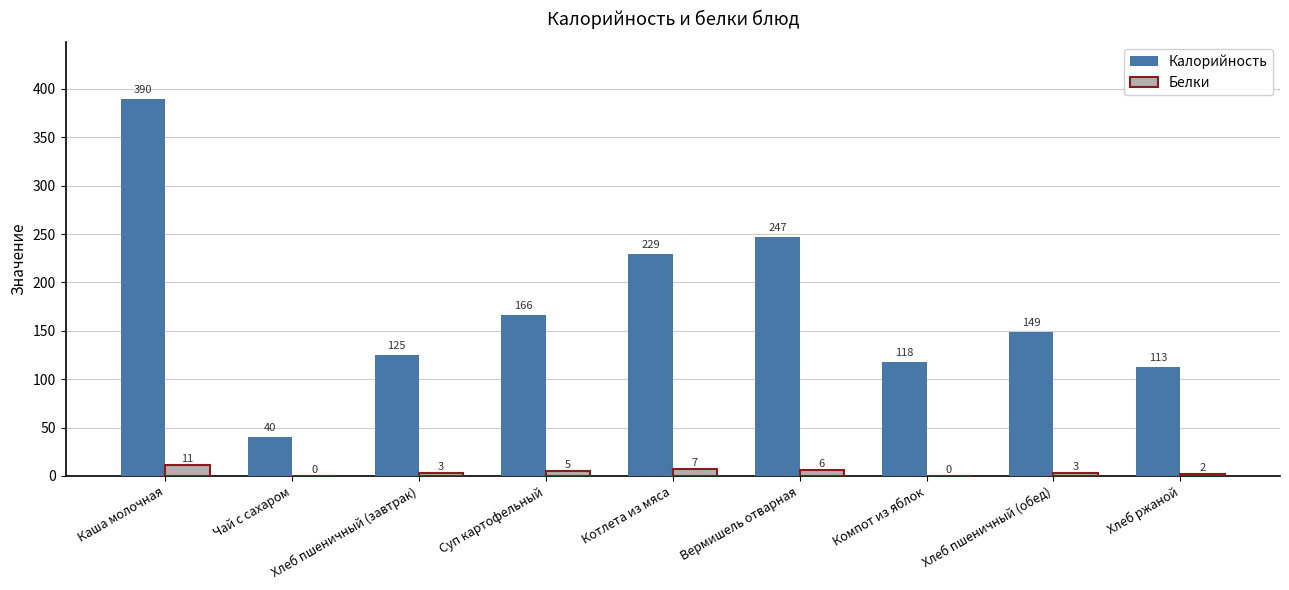

What is the maximum value shown in the chart?

390